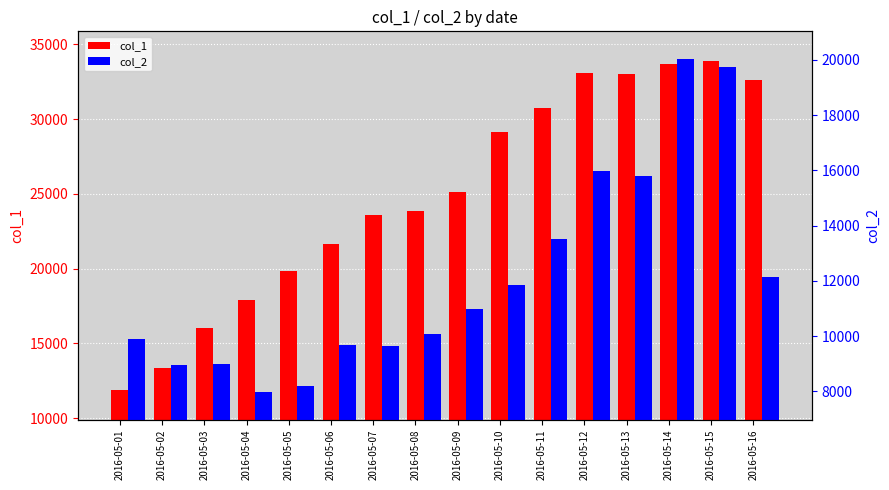

List the series in order of their overall mean, lowest first.

col_2, col_1